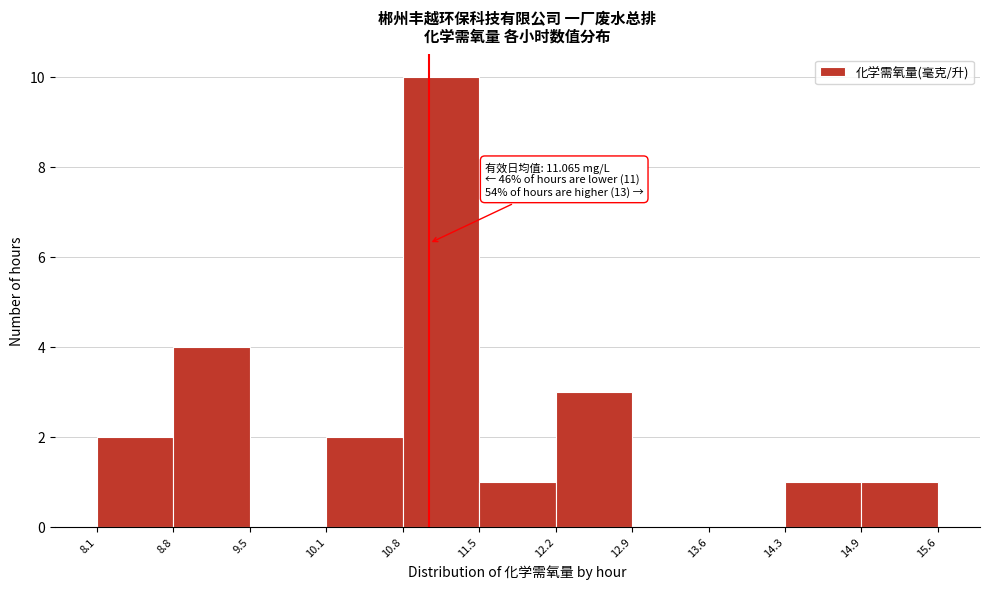

Which range on the x-axis has the tallest bar?

10.8 to 11.5